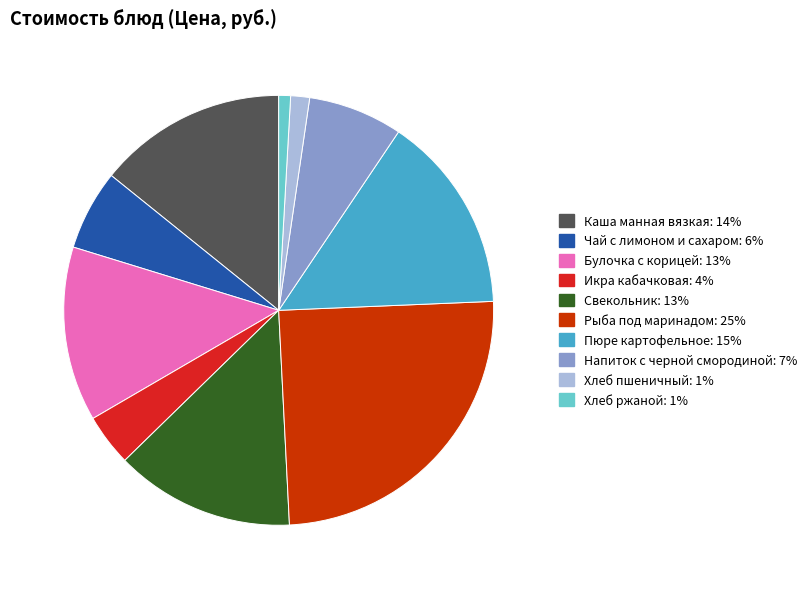

Is it true that Пюре картофельное is 21% of the pie?

False